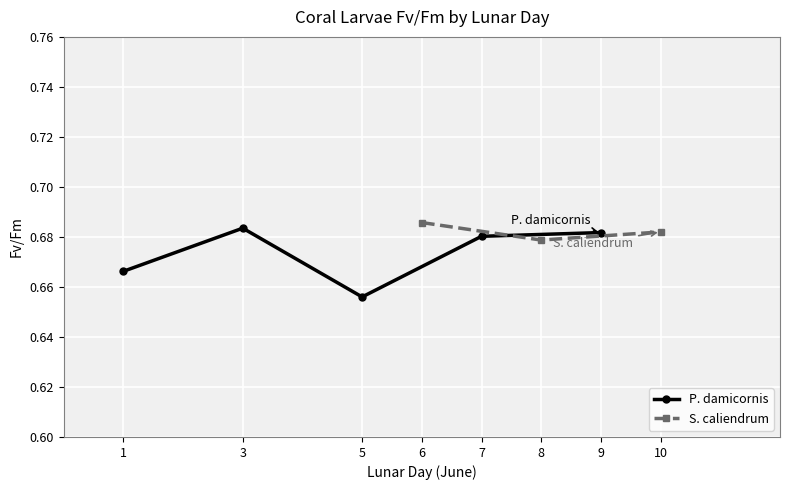

At which category does the chart reach its peak across all series?

3